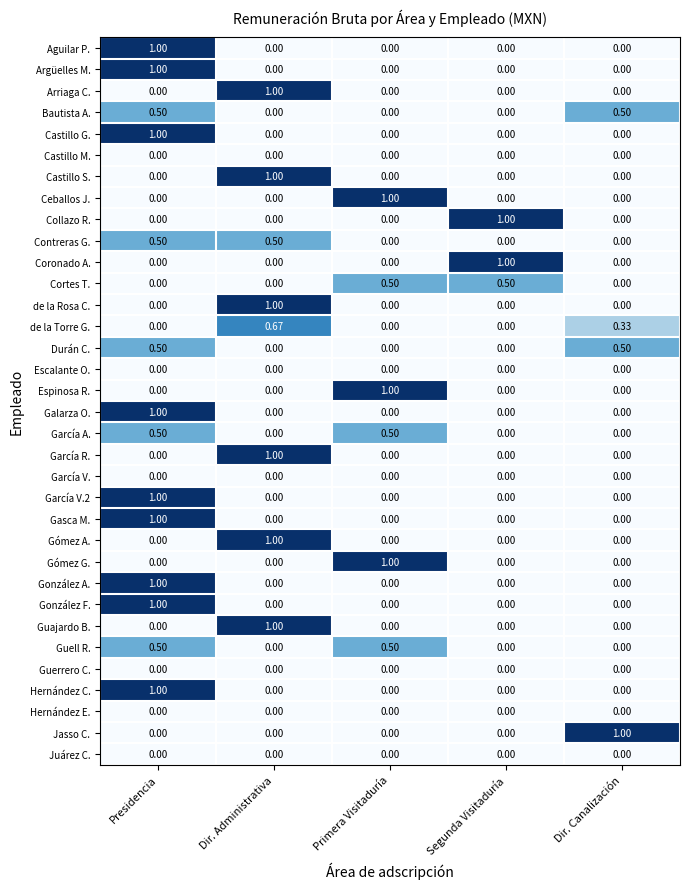

At which category is the sum across all series the highest?

Presidencia